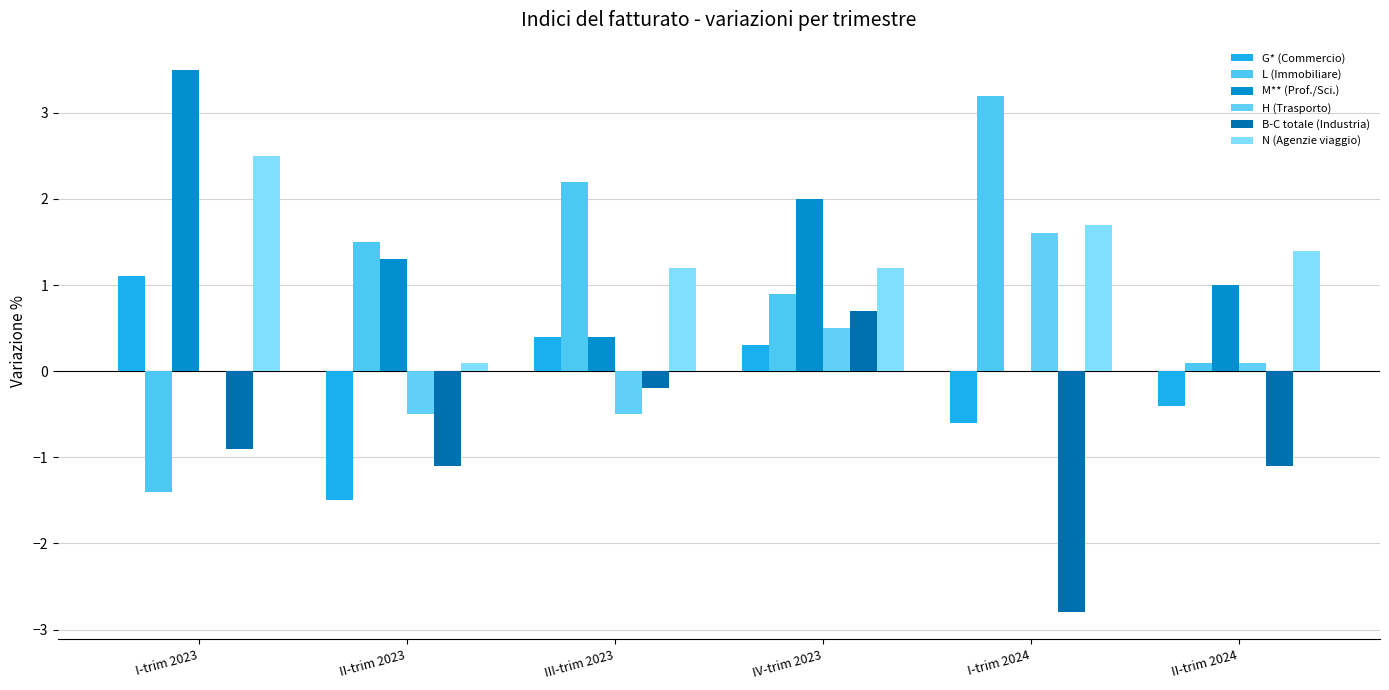

What is the difference between the highest and lowest values at III-trim 2023?

2.7